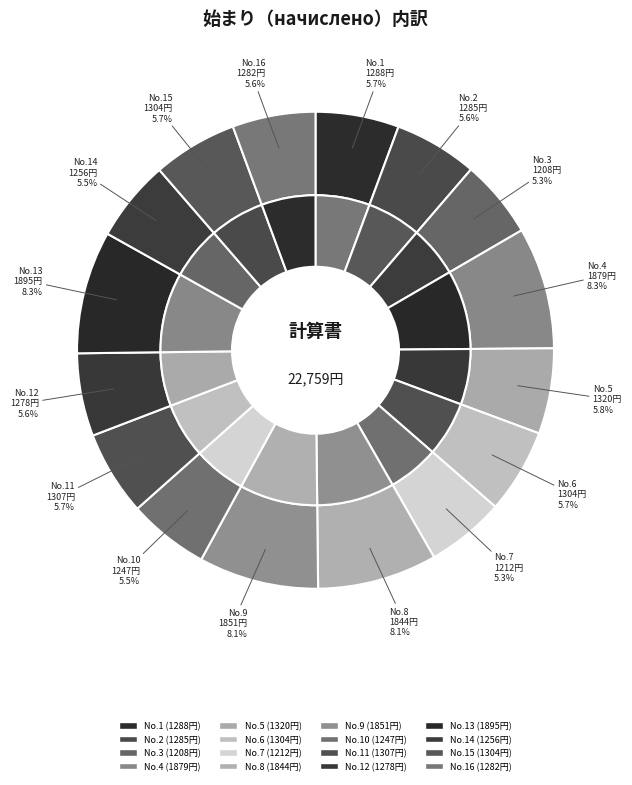

The 16 slice represents 6% of the pie. True or false?

True